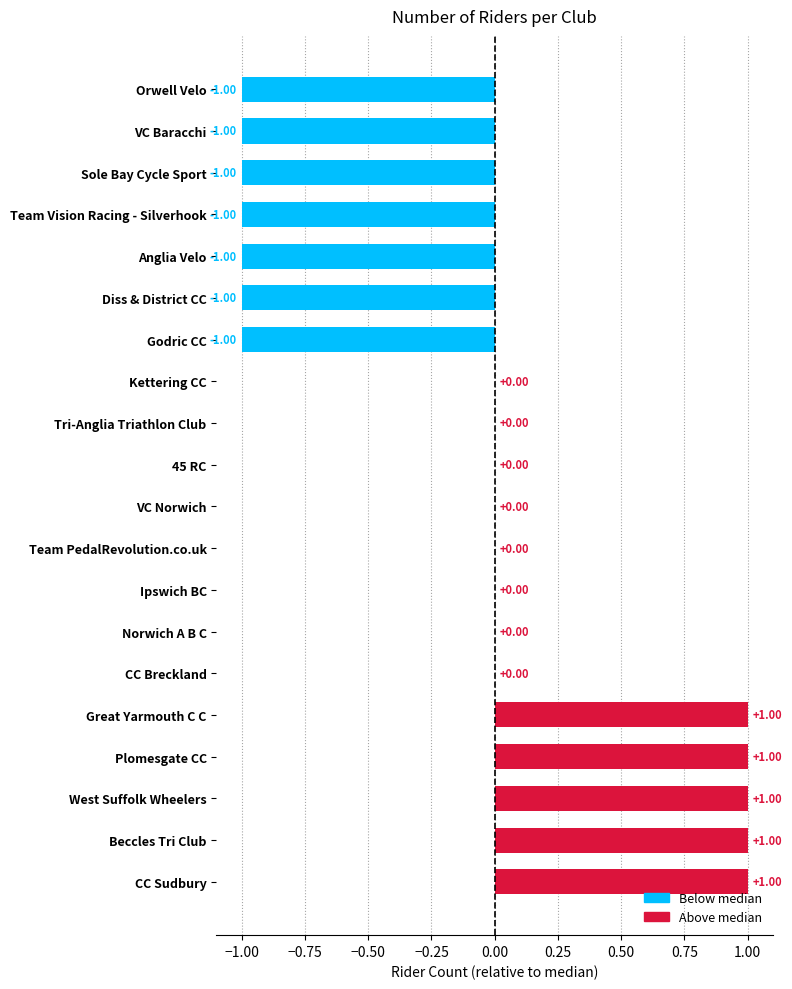

Which has a higher value, Godric CC or 45 RC?

45 RC